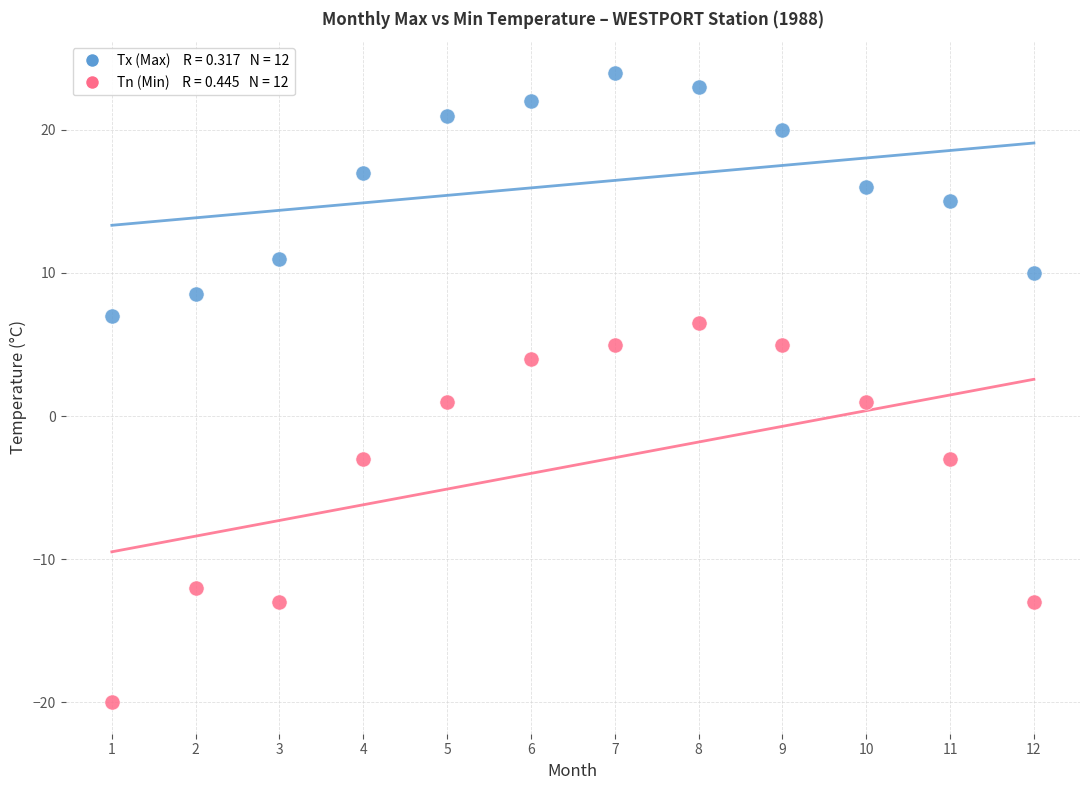

Across all data points, what is the range of X values (max minus min)?

11.0